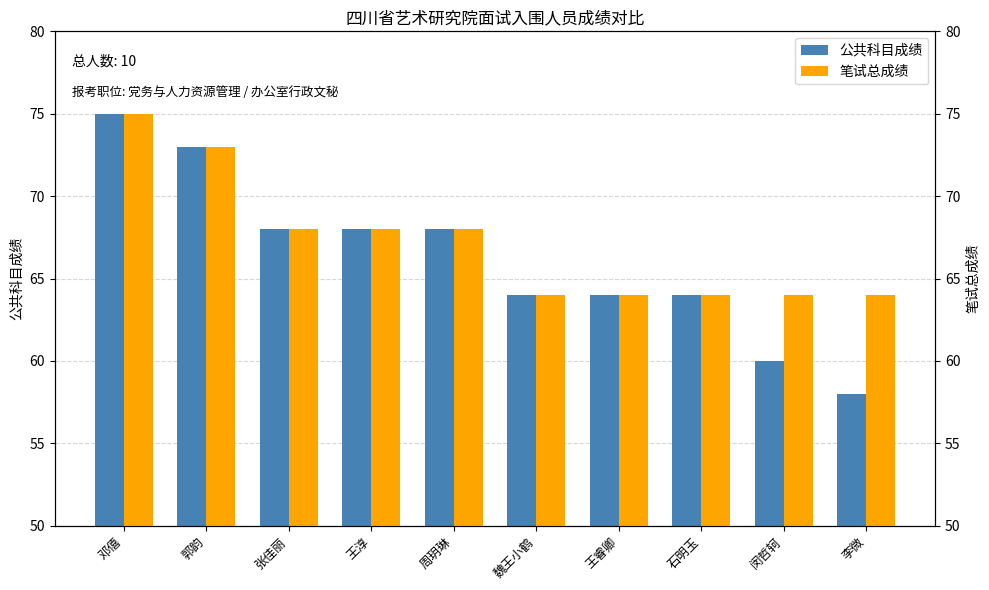

At which label does 笔试总成绩 first exceed 68?

邓僖